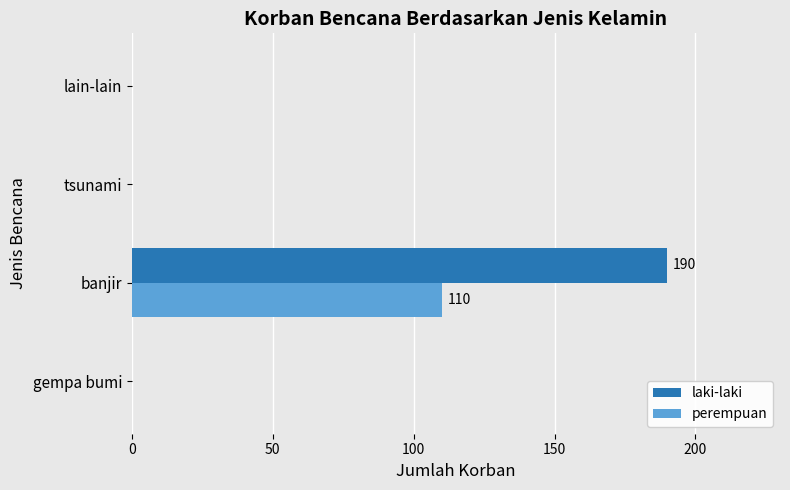

What is the sum of all laki-laki values?

190